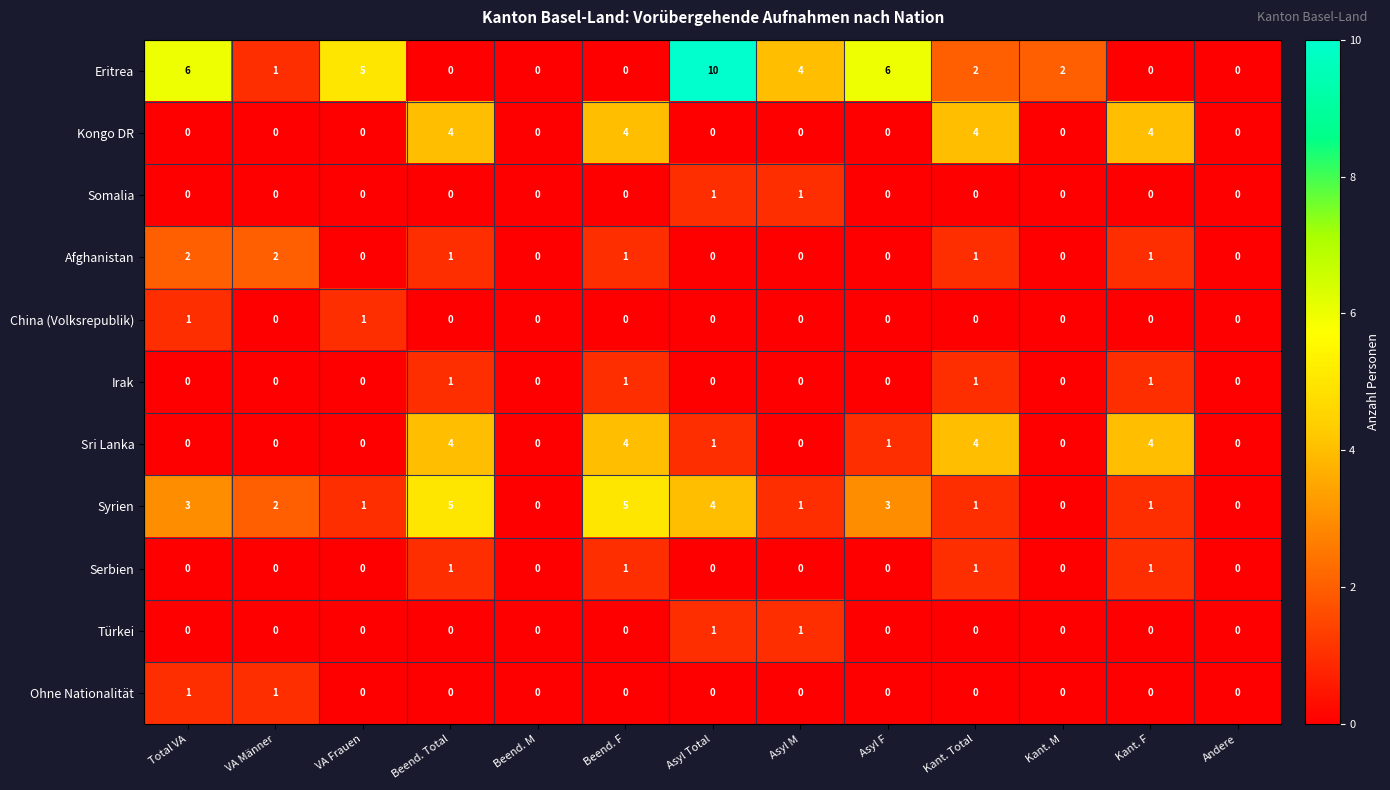

What is the spread (max minus min) of values at VA Frauen?

5